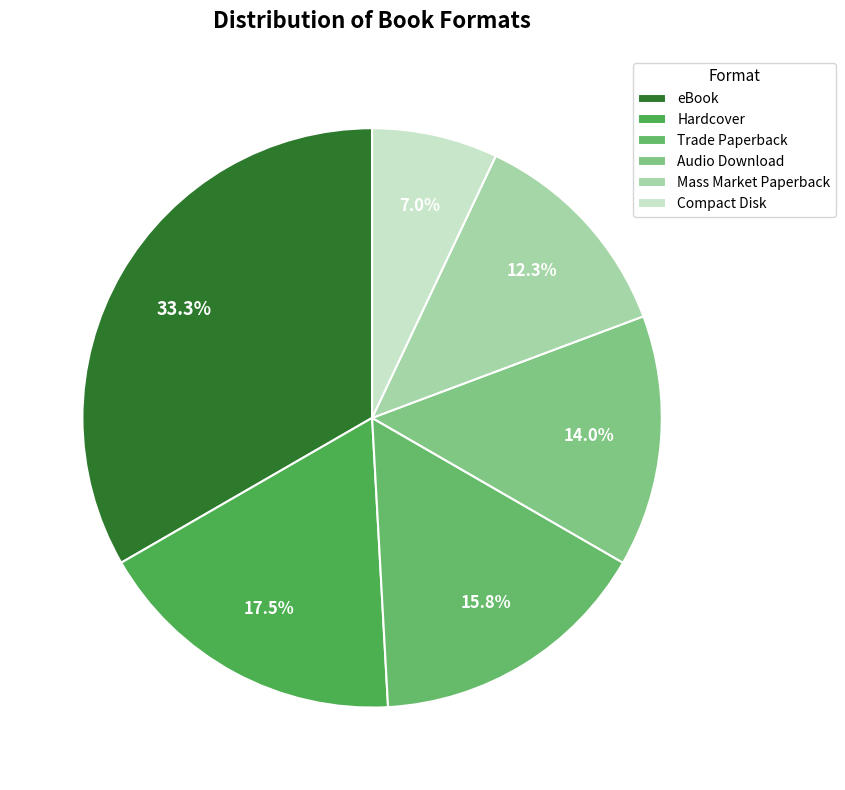

Combined, what portion of the pie is Mass Market Paperback and eBook?

45.6%